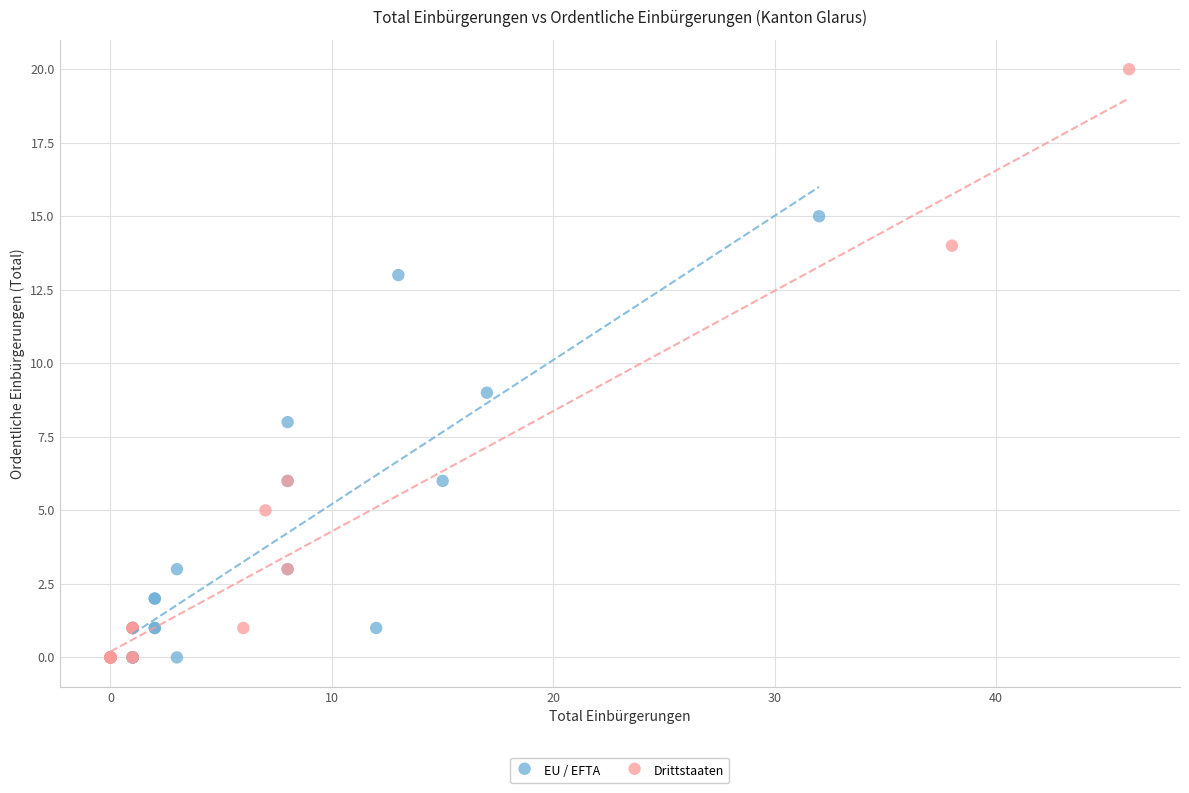

Which series has the largest Y range (max minus min)?

Drittstaaten